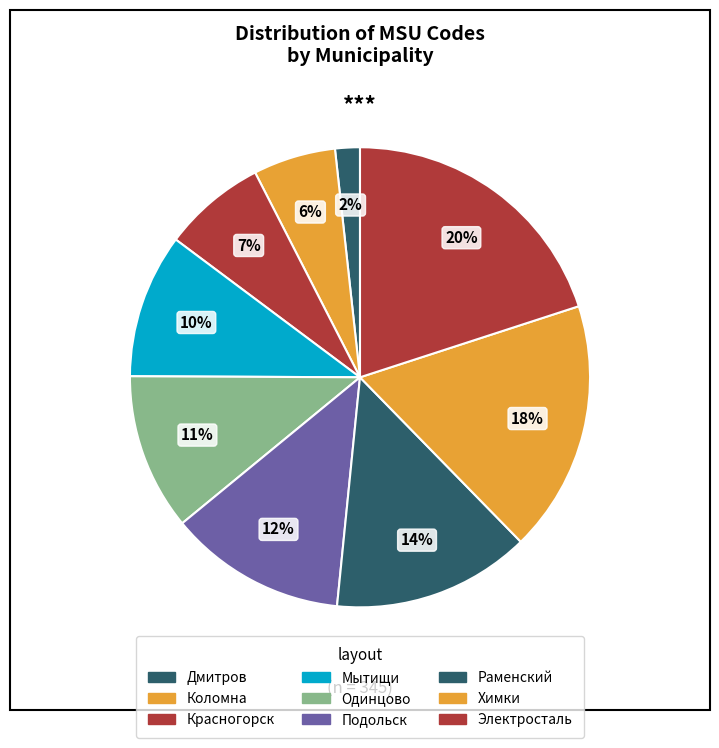

Combined, what portion of the pie is Электросталь and Одинцово?

31.0%